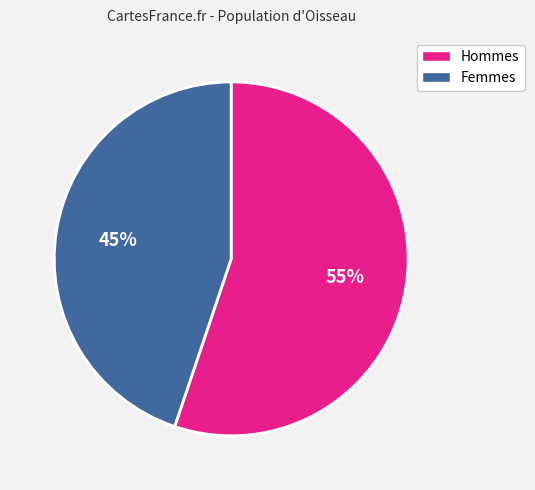

Is there a majority slice in this chart?

Yes